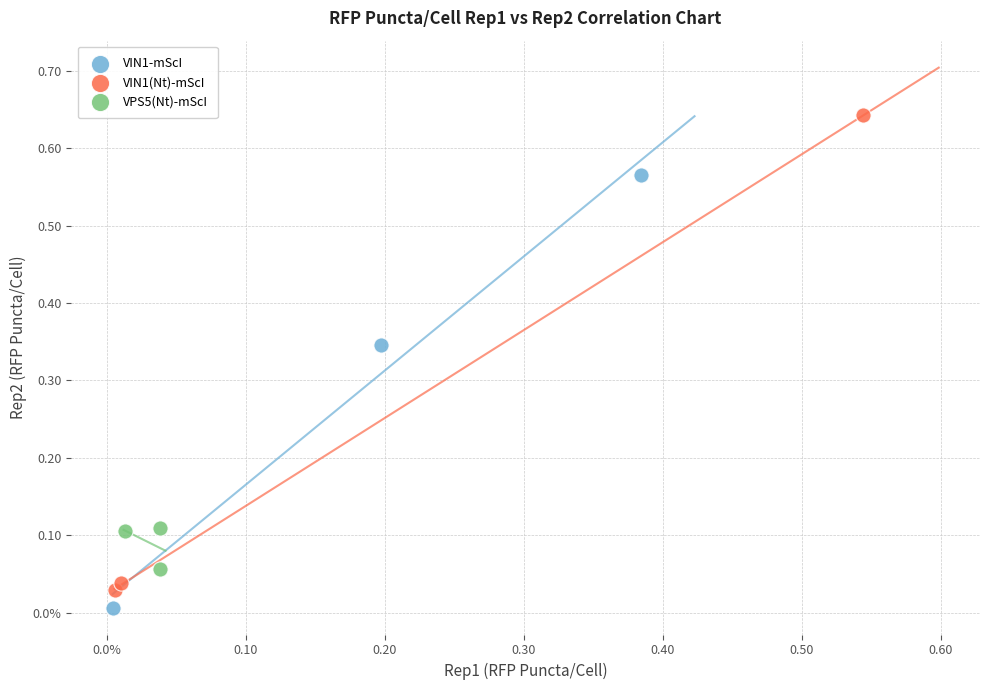

What are all the series names shown in the legend?

VIN1-mScI, VIN1(Nt)-mScI, VPS5(Nt)-mScI